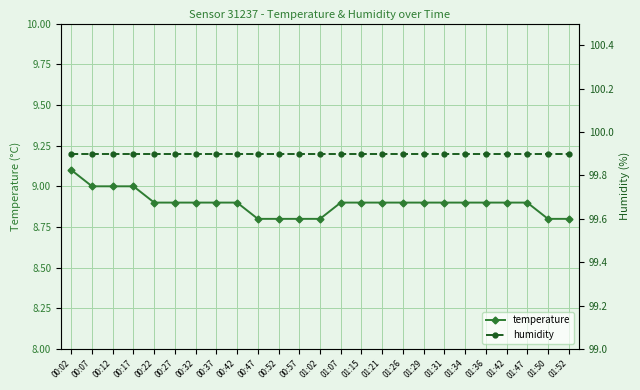

At which label is temperature closest to 8?

00:47